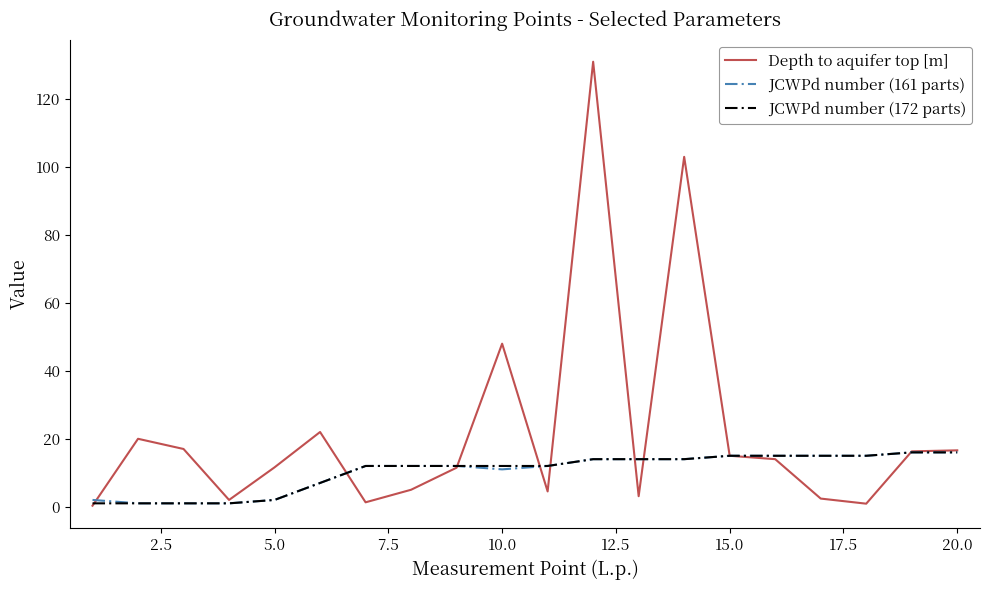

What is the difference between the maximum and minimum values in the JCWPd number (161 parts) series?

15.0